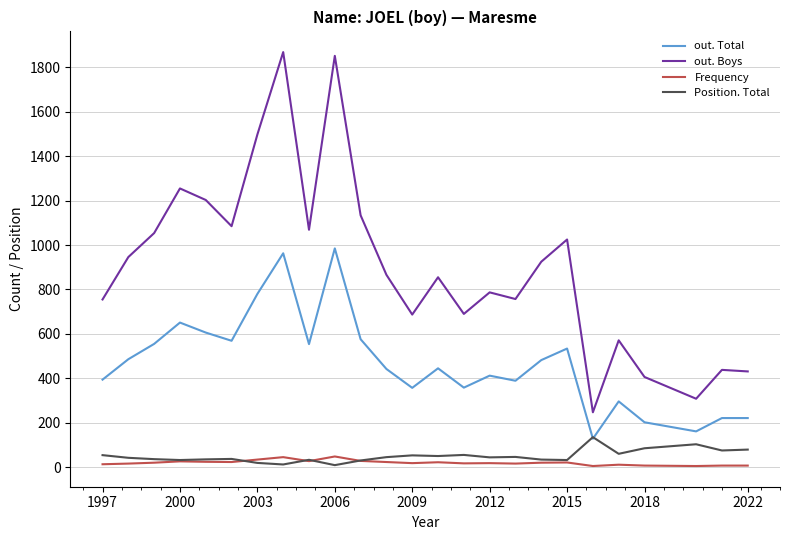

Which series has the largest total across all categories?

out. Boys